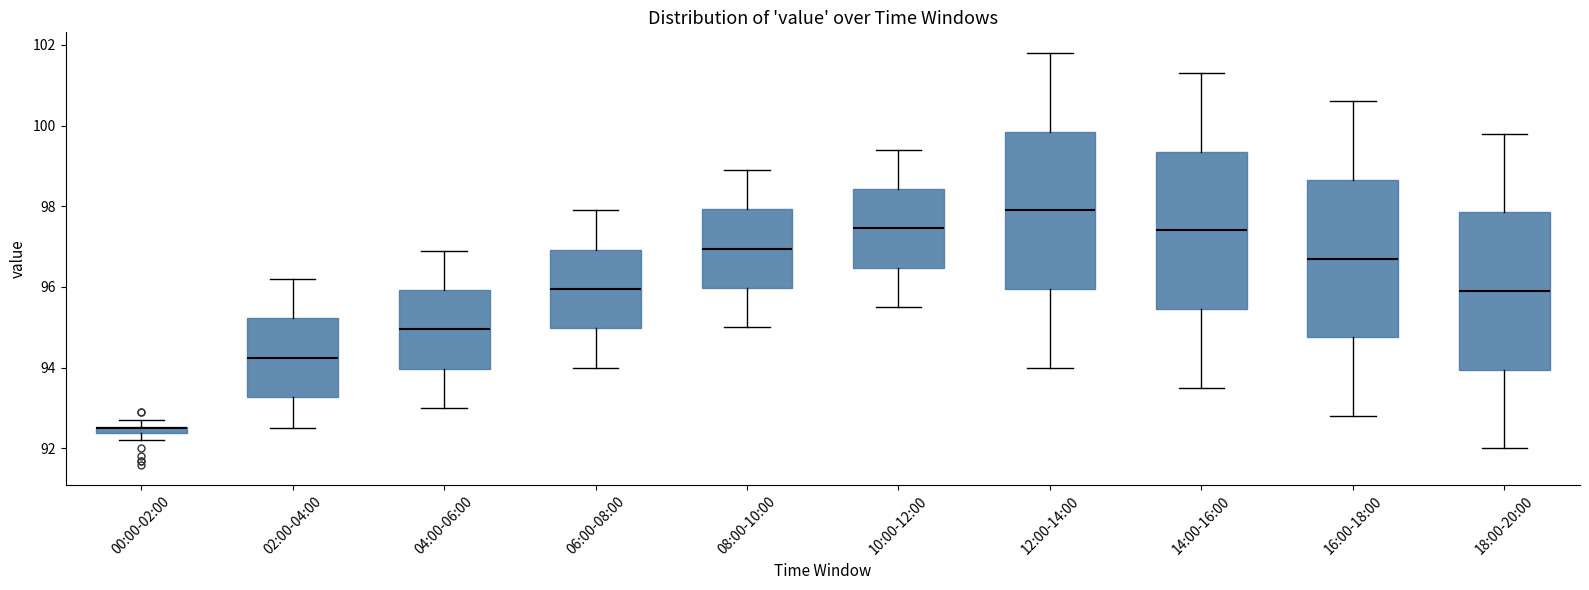

Where does the lower whisker of the box for 12:00-14:00 end on the y-axis? The values are not printed on the chart, so give them approximately, as read against the axis.

94.0